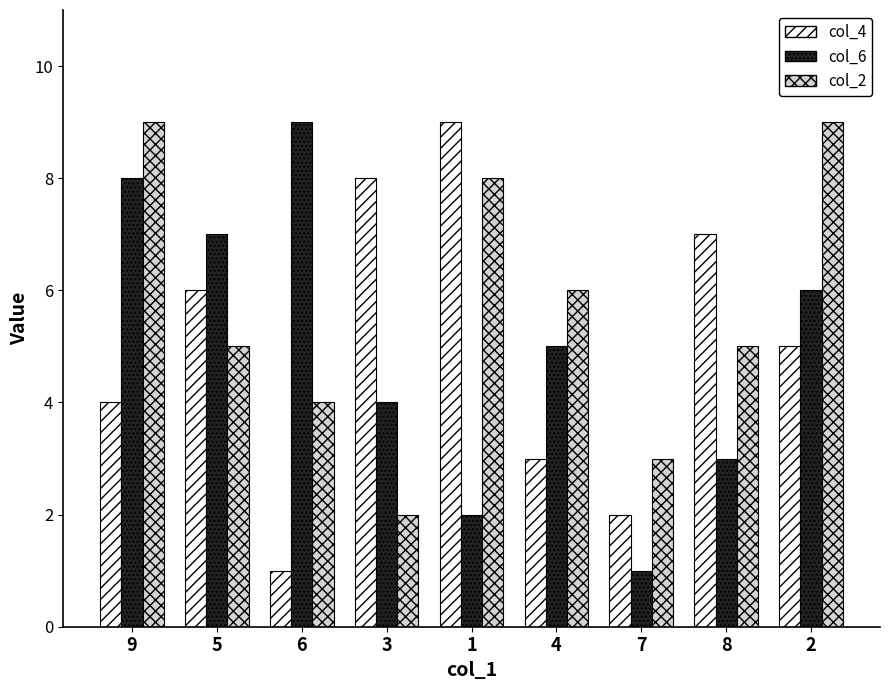

At 7, list the series in order from smallest to largest.

col_6, col_4, col_2